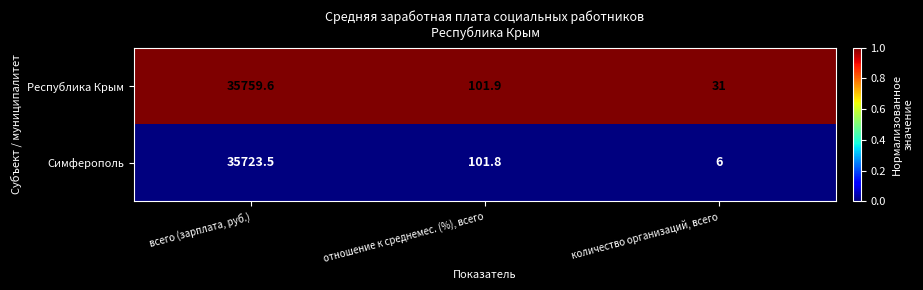

What is the difference between the Симферополь values at отношение к среднемес. (%), всего and всего (зарплата, руб.)?

35621.7